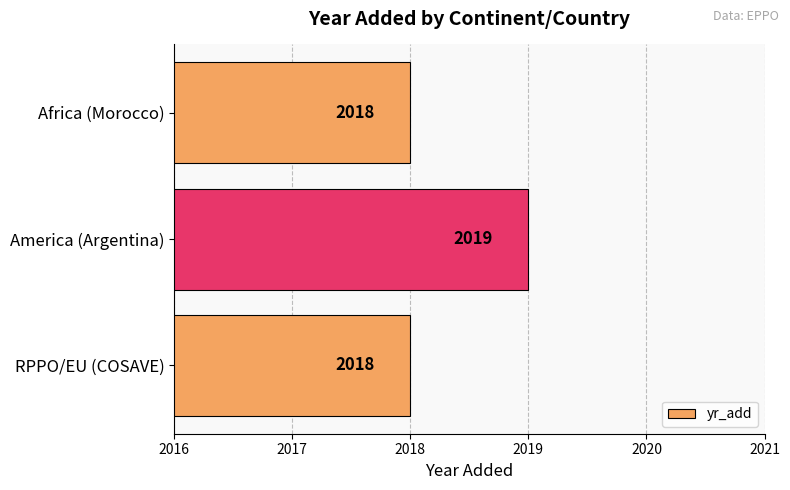

What is the label of the 1st bar from the bottom?

RPPO/EU (COSAVE)